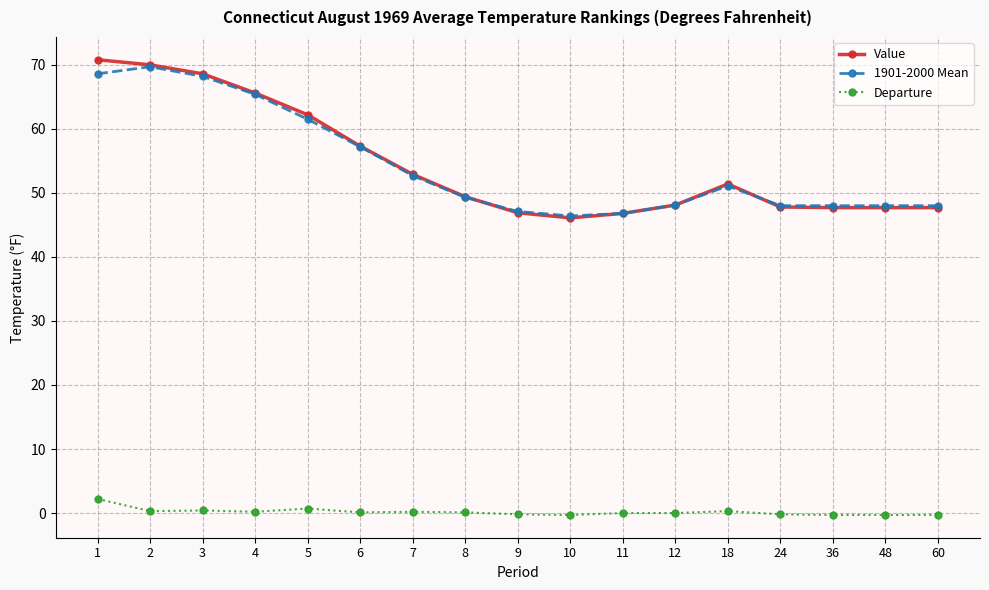

At which label is 1901-2000 Mean closest to 58?

6